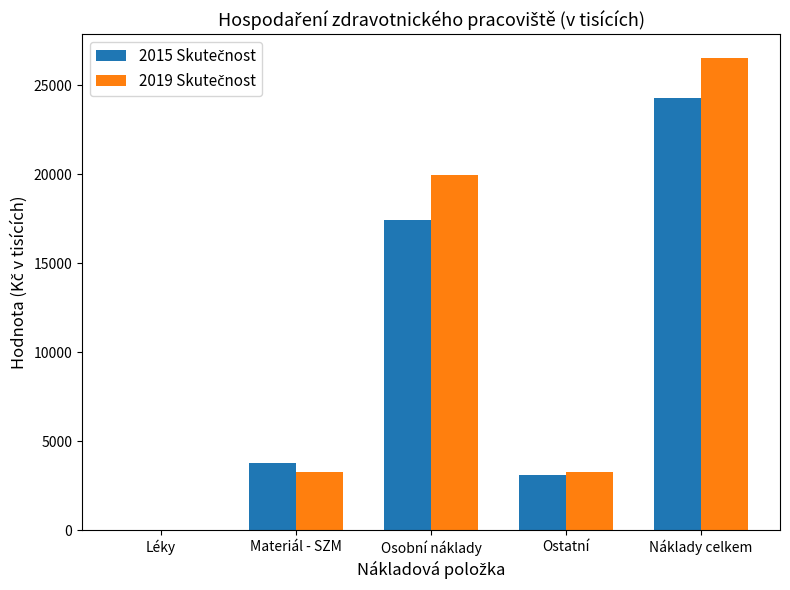

At which category does the chart reach its peak across all series?

Náklady celkem